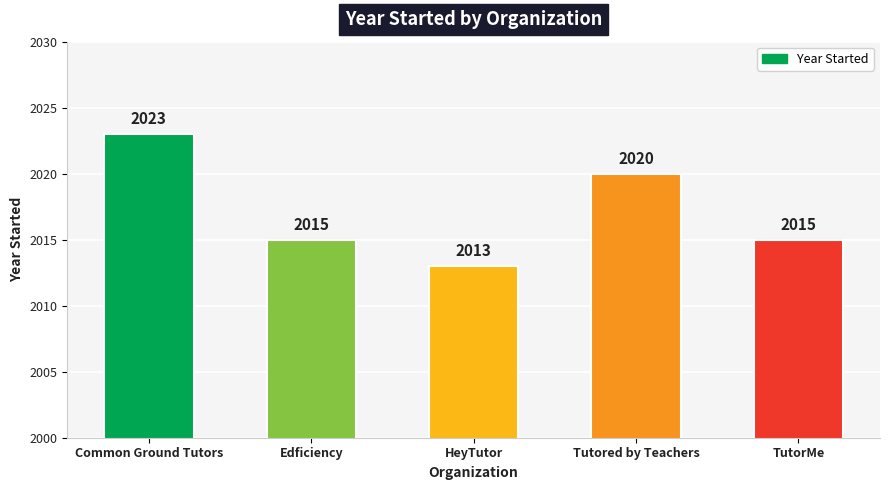

At which label does the data first exceed 2015?

Common Ground Tutors